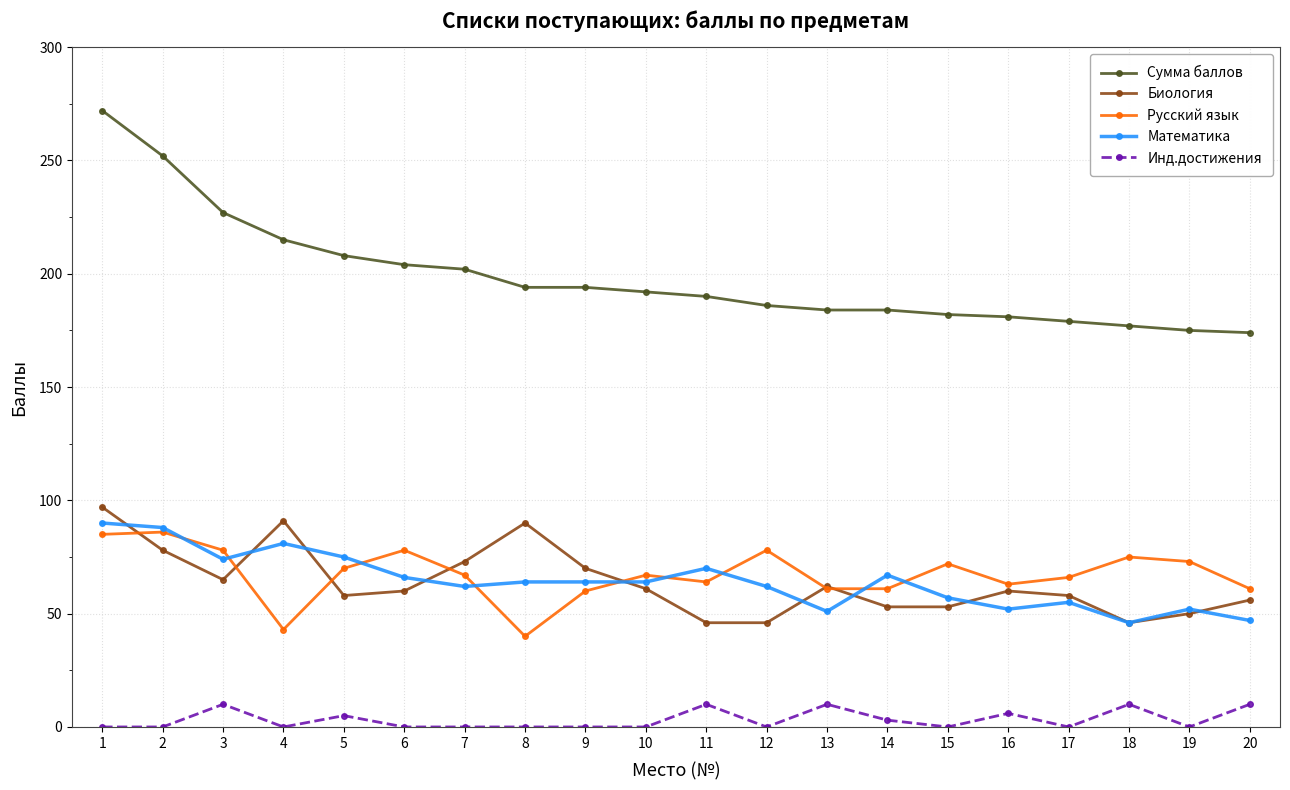

What is the value of the Биология point at the 5th from the left?

58